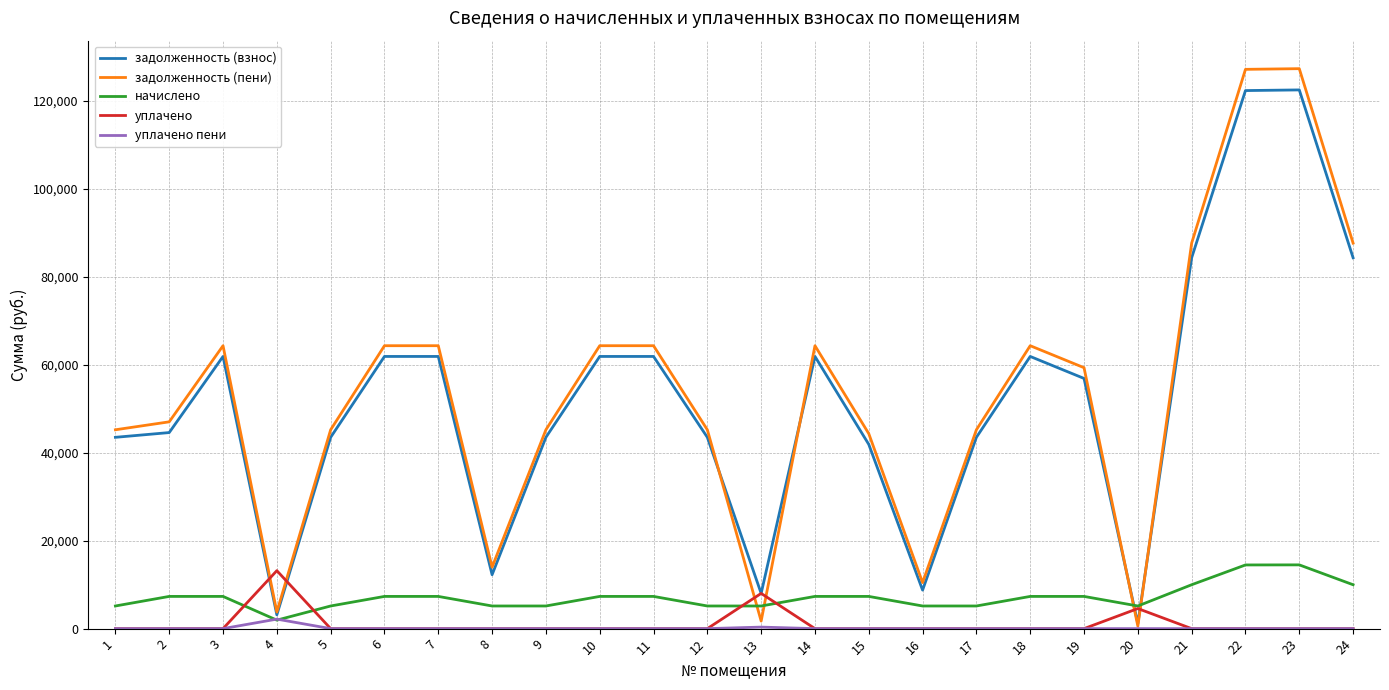

Which series has the widest spread of values?

задолженность (пени)